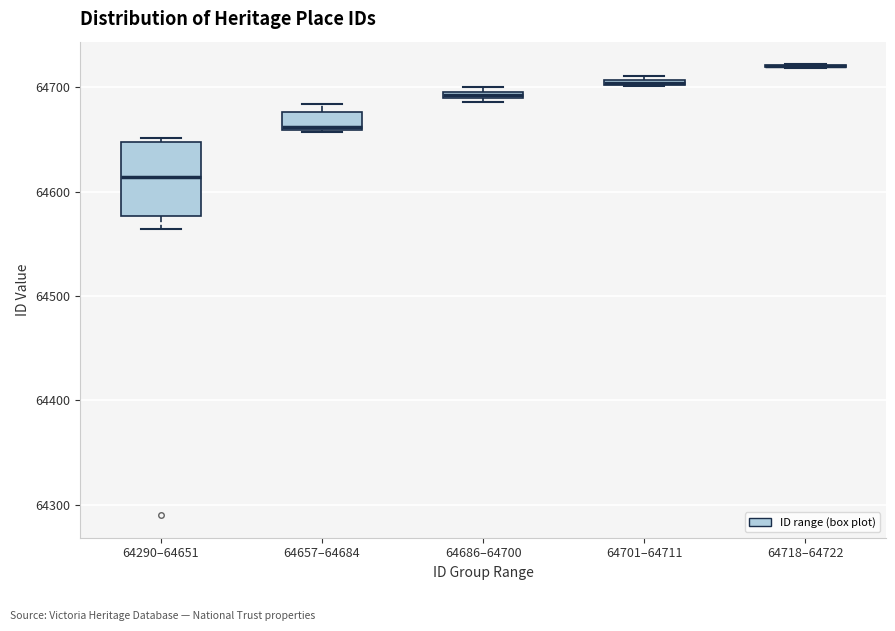

Comparing the boxes themselves (not the whiskers), which one is the tallest?

64290–64651